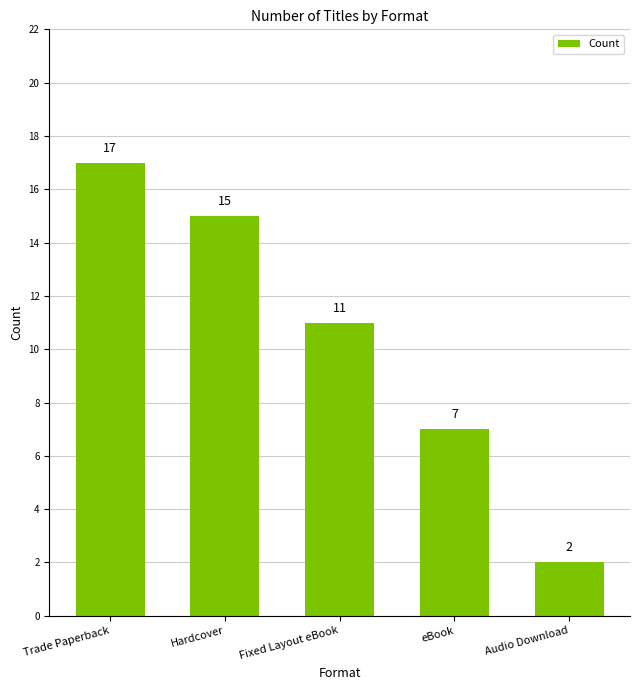

Reading left to right, what are all the values shown in this chart?

17	15	11	7	2